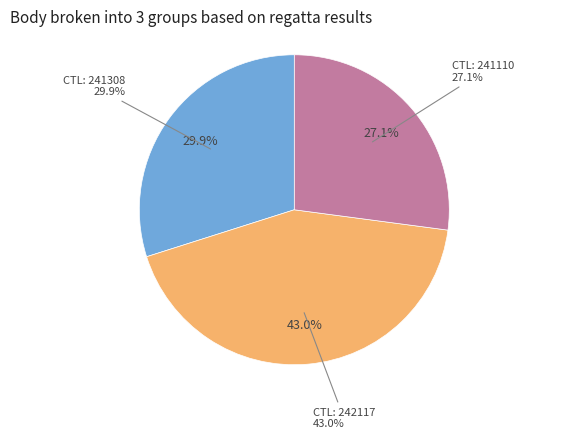

How many segments does this pie chart have?

3